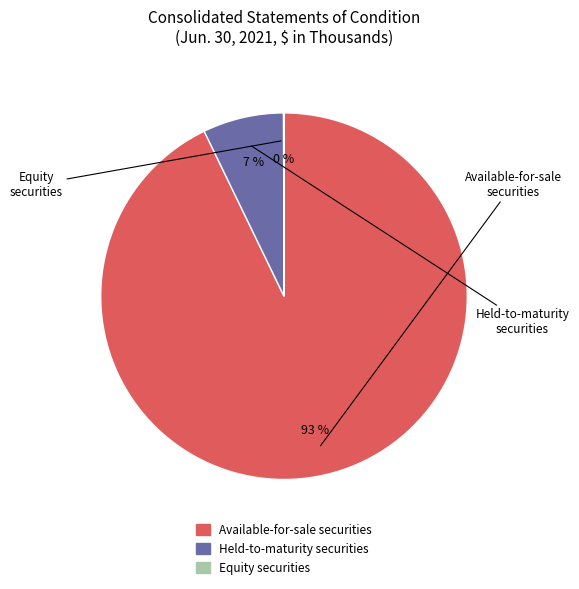

Approximately how many times larger is the value at Held-to-maturity securities compared to Available-for-sale securities?

0.1